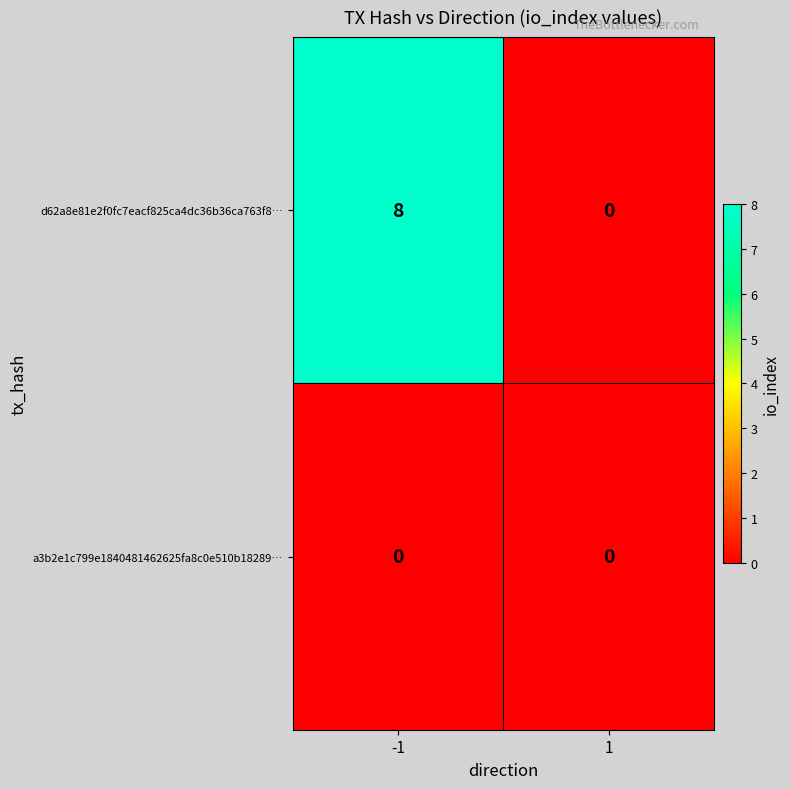

List the series in order of their peak value, lowest first.

a3b2e1c799e1840481462625fa8c0e510b18289…, d62a8e81e2f0fc7eacf825ca4dc36b36ca763f8…